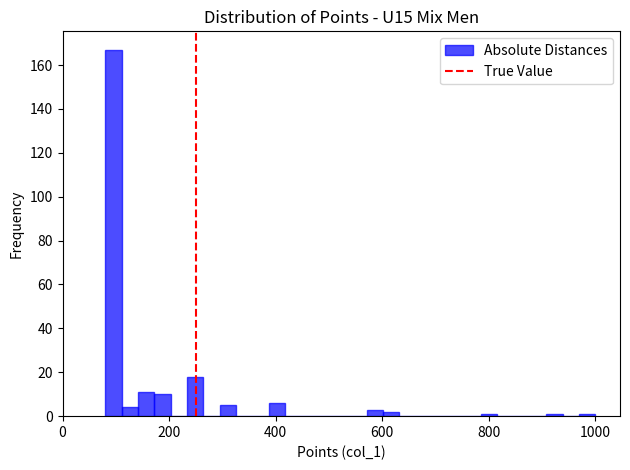

Around what value on the x-axis is the tallest bar? Give the approximate position of its centre, as read against the axis.

100